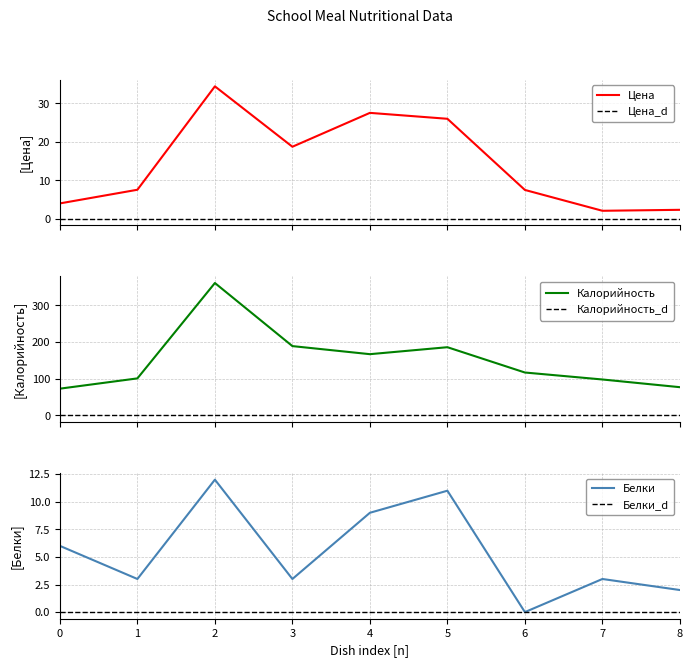

What is the lowest value of the Цена series?

2.1